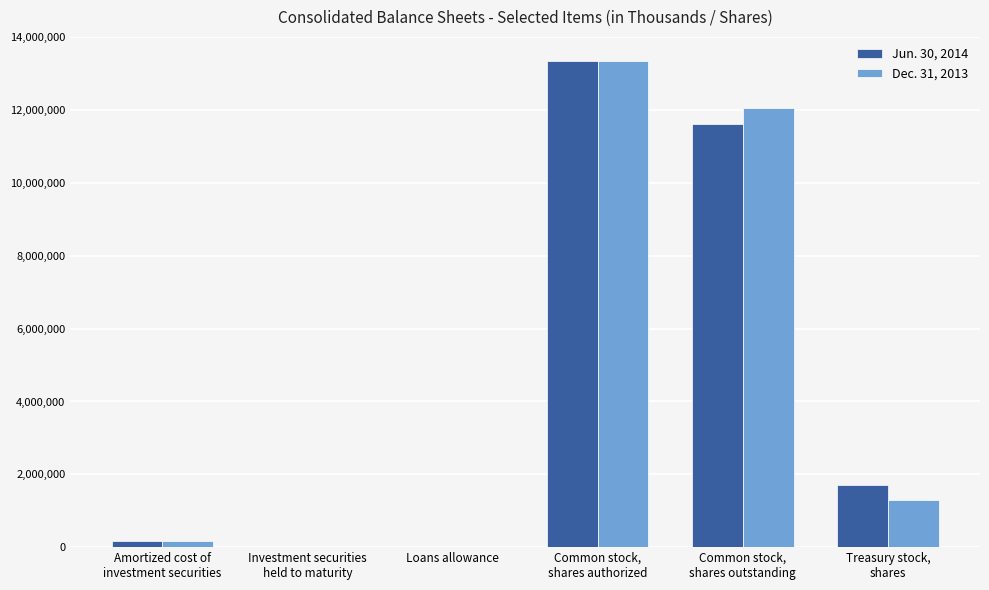

How many series are shown in this chart?

2